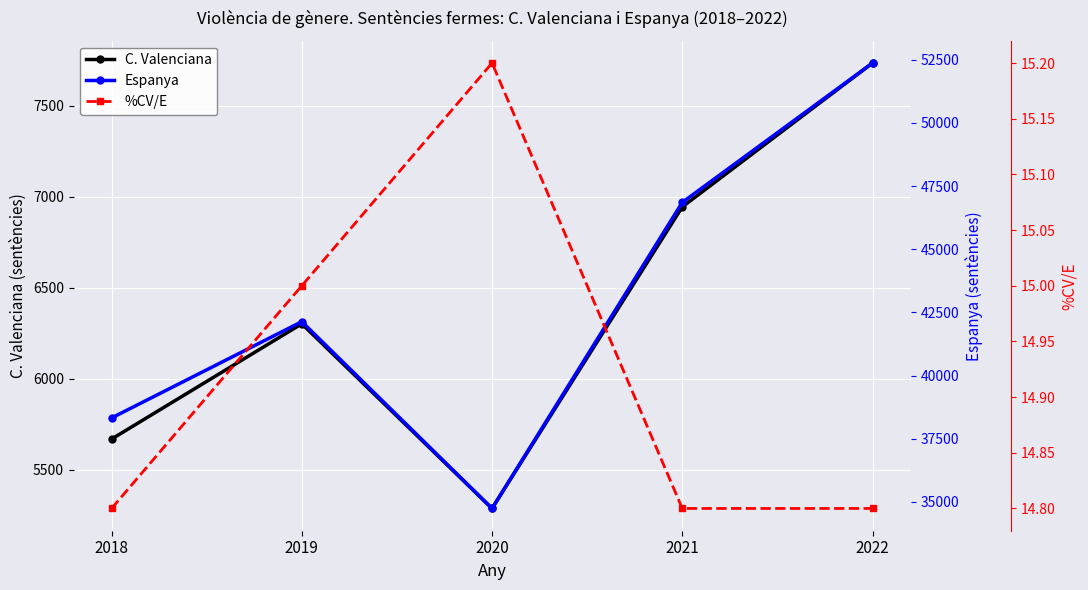

Is this an area chart (filled region under the line)?

No